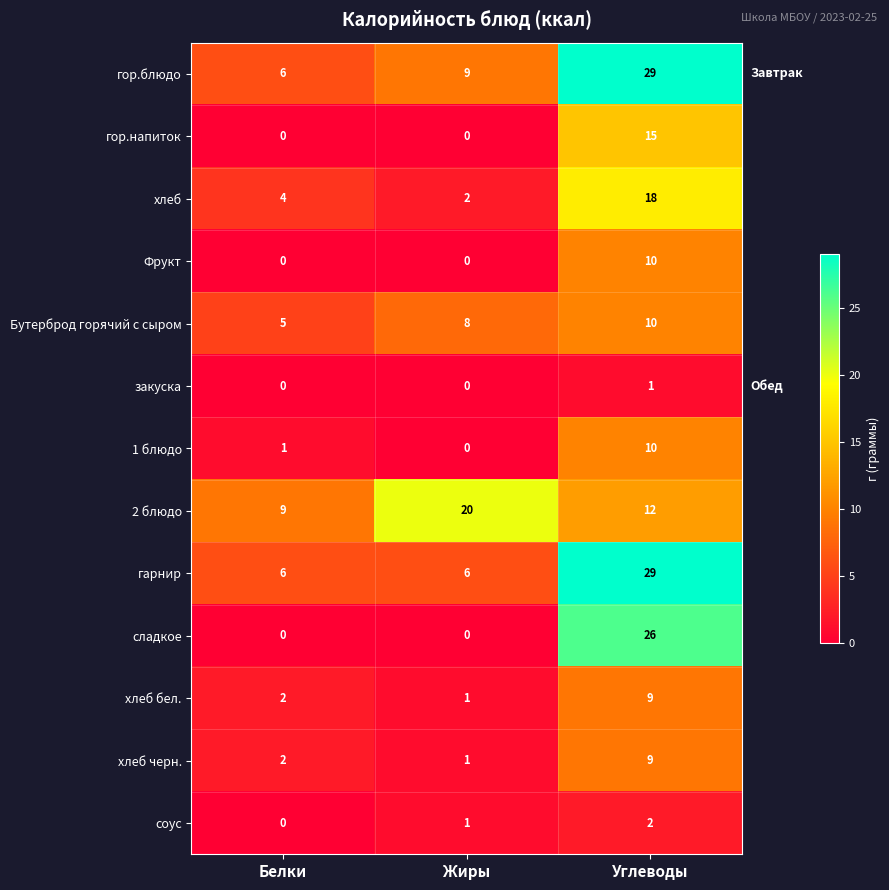

Is it true that соус equals 1 at Жиры?

True